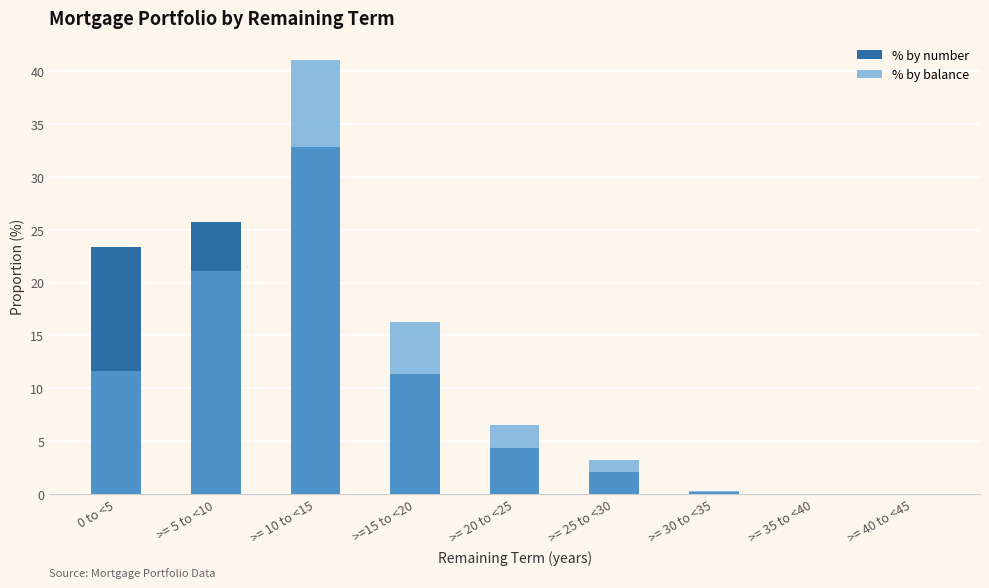

Reading right to left, list all the values displayed in this chart.

% by number: 0.0	0.0	0.2	2.1	4.4	11.4	32.8	25.8	23.4
% by balance: 0.0	0.0	0.3	3.2	6.5	16.2	41.1	21.1	11.6